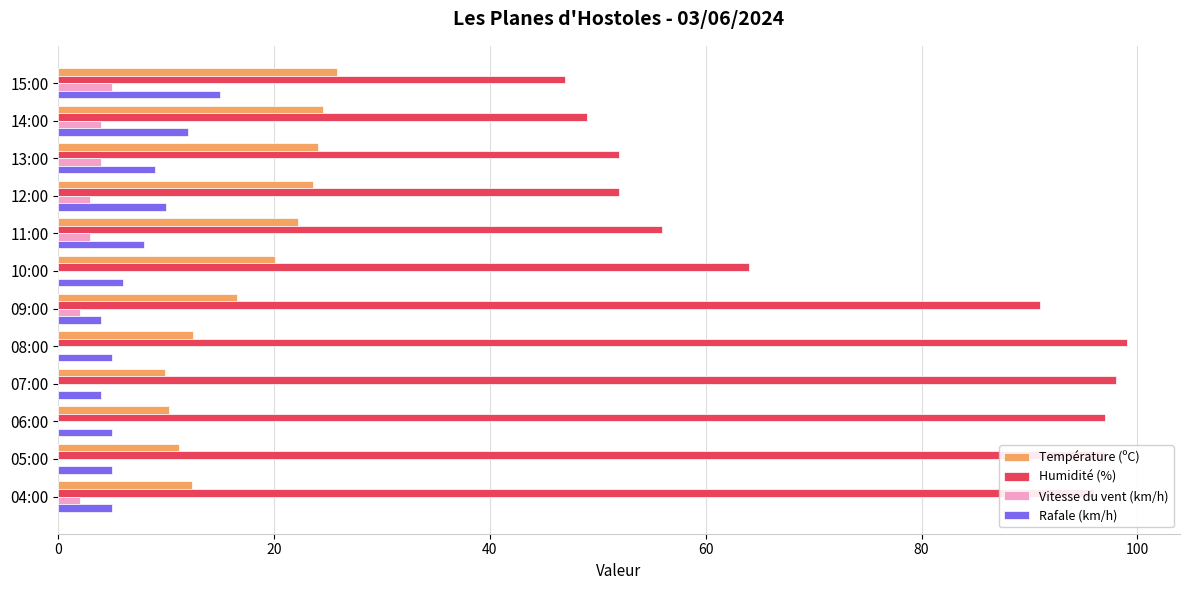

Which series has the largest total across all categories?

Humidité (%)